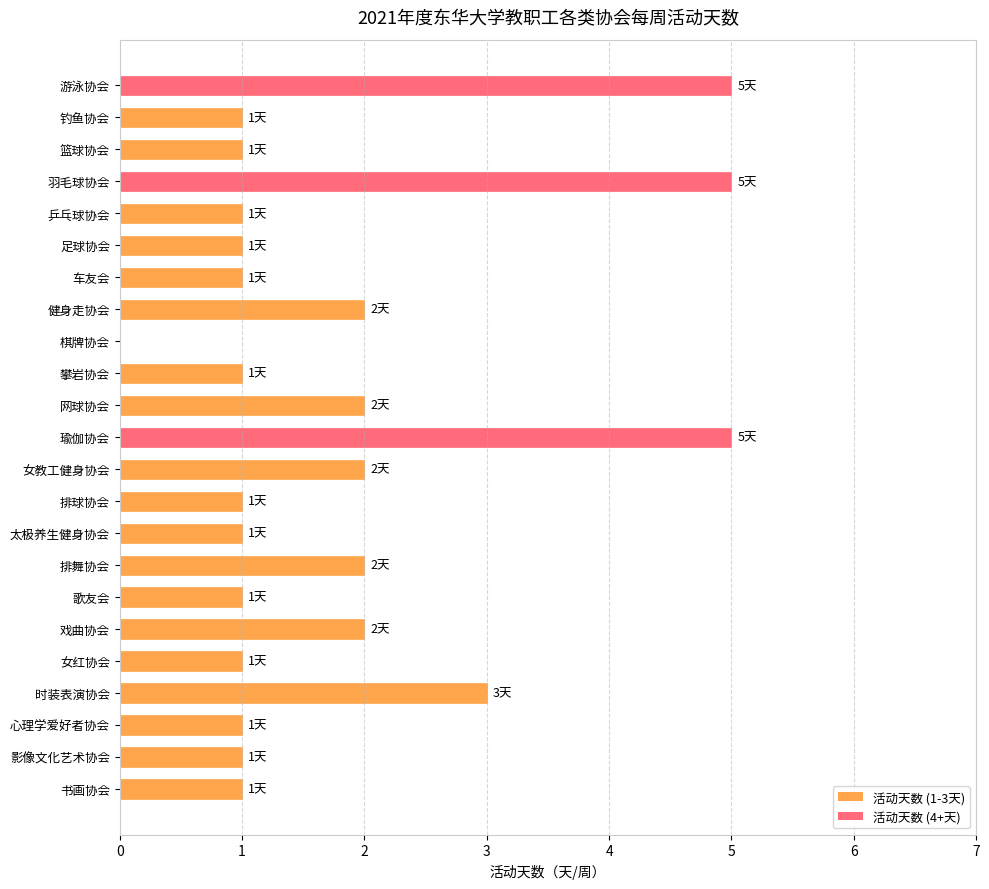

Reading top to bottom, transcribe all the data shown in this chart.

游泳协会=5	钓鱼协会=1	篮球协会=1	羽毛球协会=5	乒乓球协会=1	足球协会=1	车友会=1	健身走协会=2	棋牌协会=0	攀岩协会=1	网球协会=2	瑜伽协会=5	女教工健身协会=2	排球协会=1	太极养生健身协会=1	排舞协会=2	歌友会=1	戏曲协会=2	女红协会=1	时装表演协会=3	心理学爱好者协会=1	影像文化艺术协会=1	书画协会=1